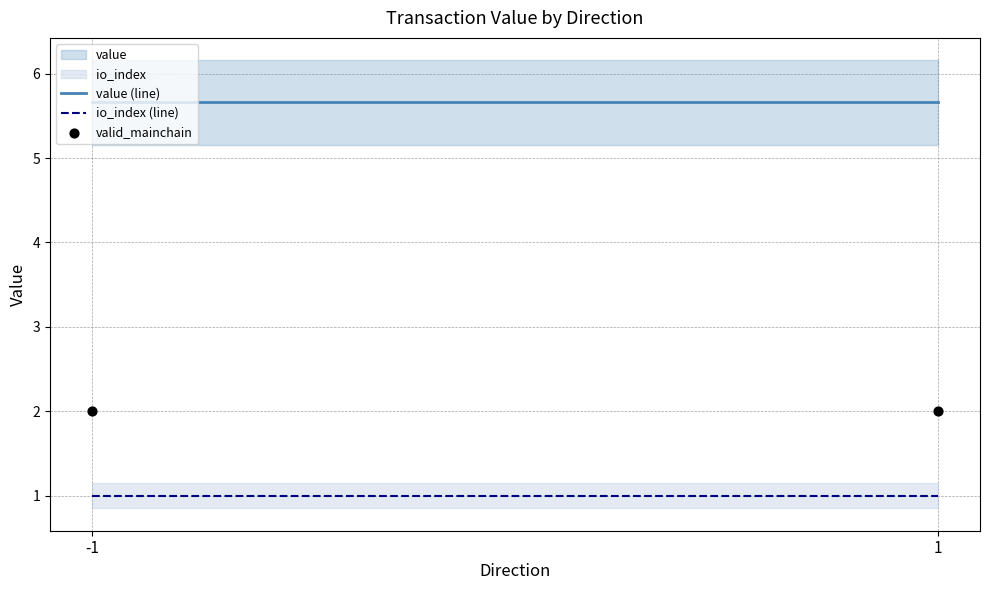

Which series reaches the minimum Y coordinate?

io_index (line)